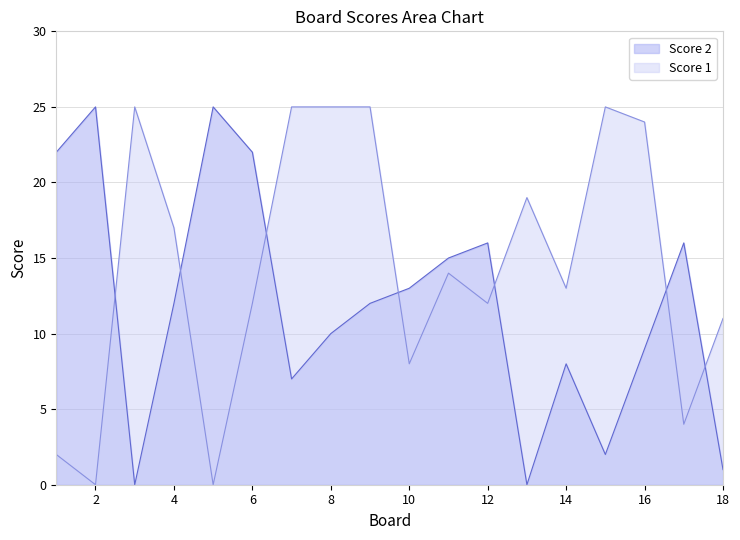

Rank the series at 12 from lowest to highest value.

Score 1, Score 2